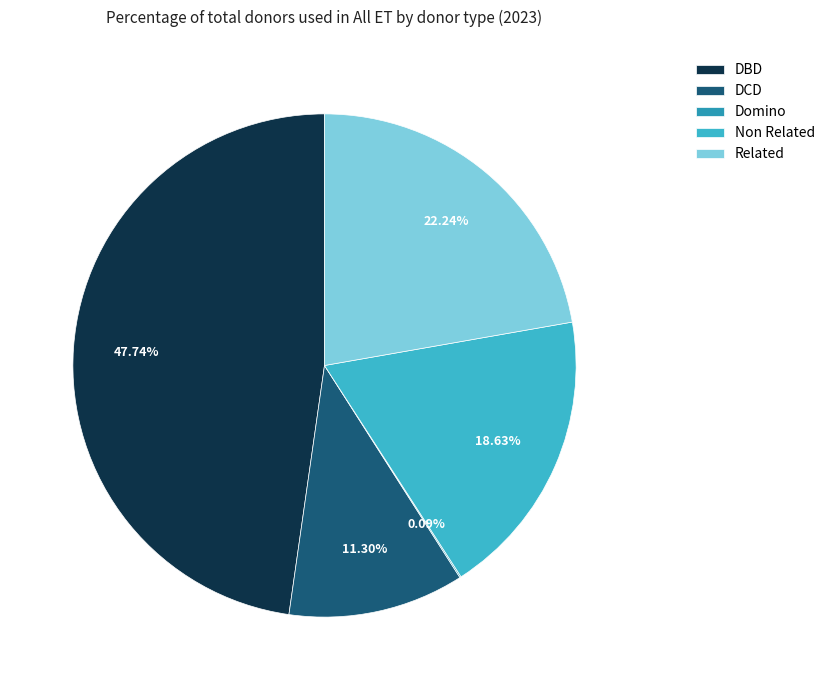

Which has a higher value, DCD or Related?

Related